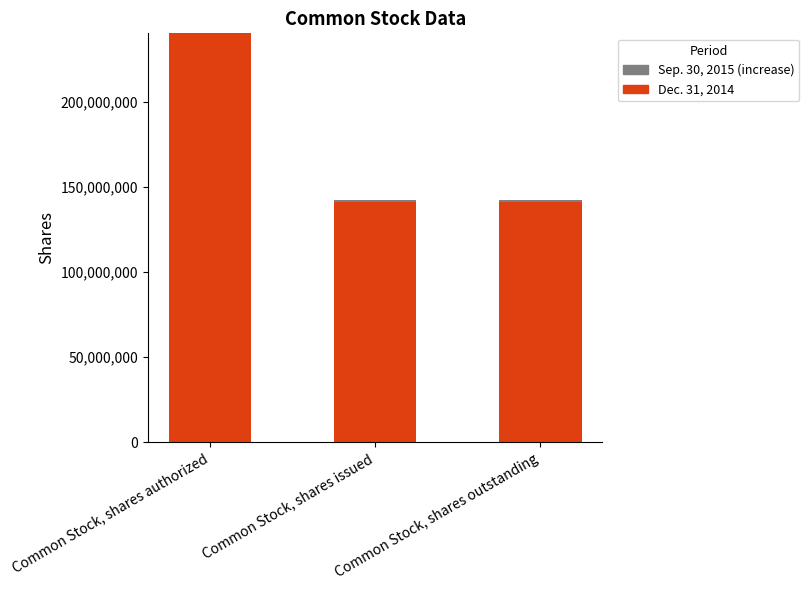

The value of Dec. 31, 2014 at Common Stock, shares authorized is 240000000. True or false?

True